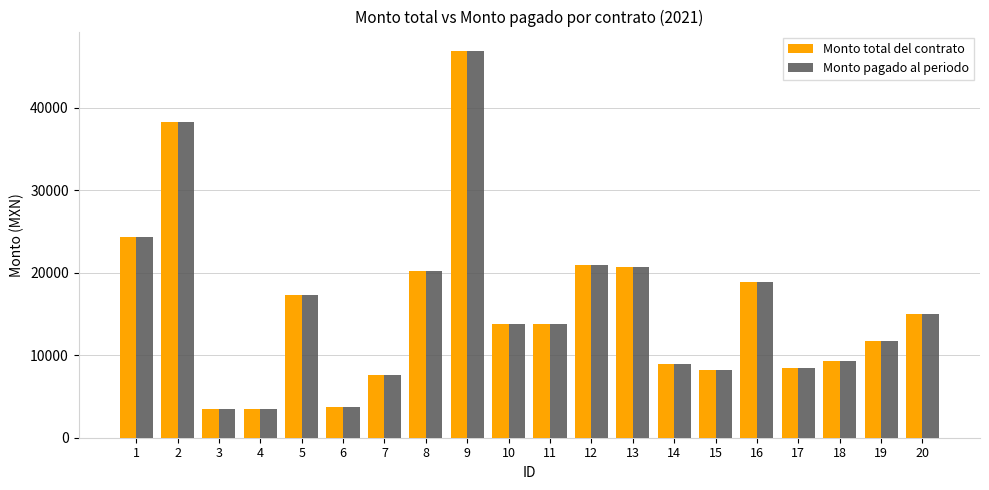

What is the sum of all Monto pagado al periodo values?

314922.9